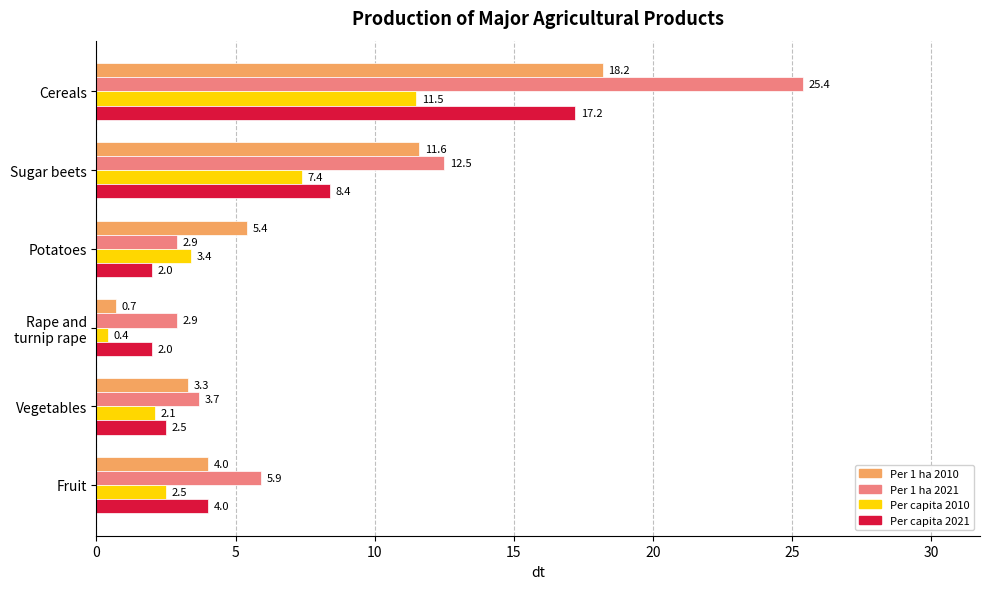

What is the spread (max minus min) of values at Fruit?

3.4